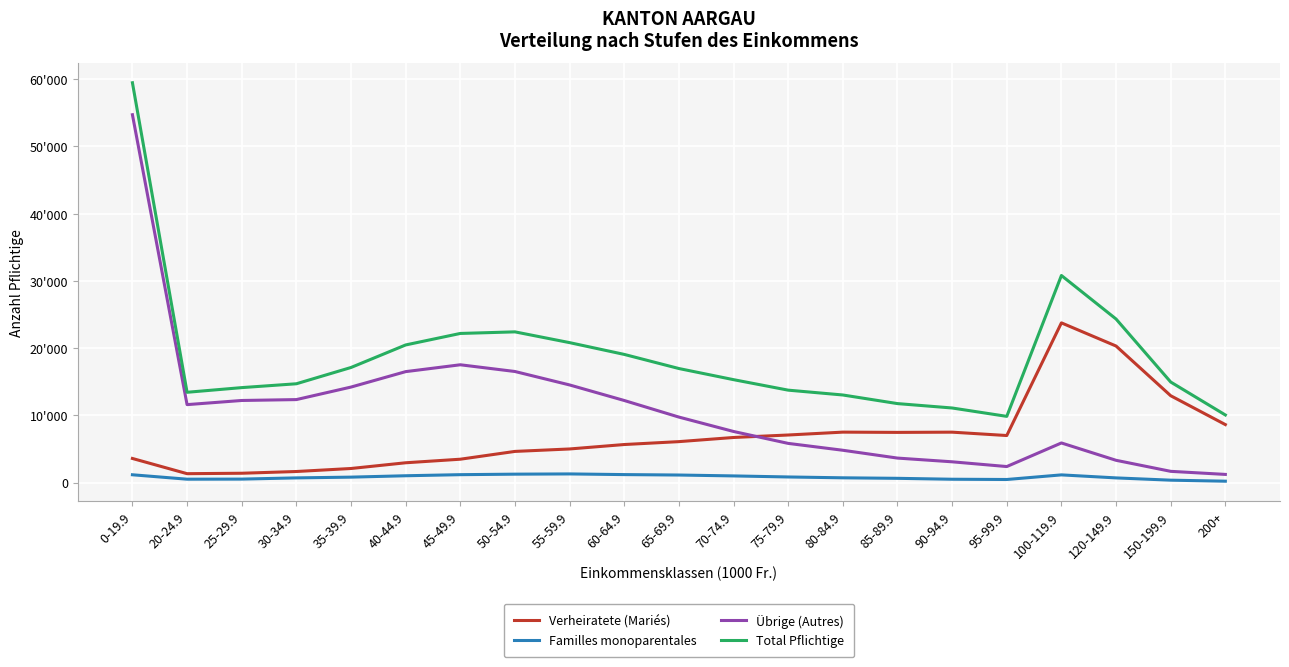

At which label does Verheiratete (Mariés) first exceed 6095?

70-74.9